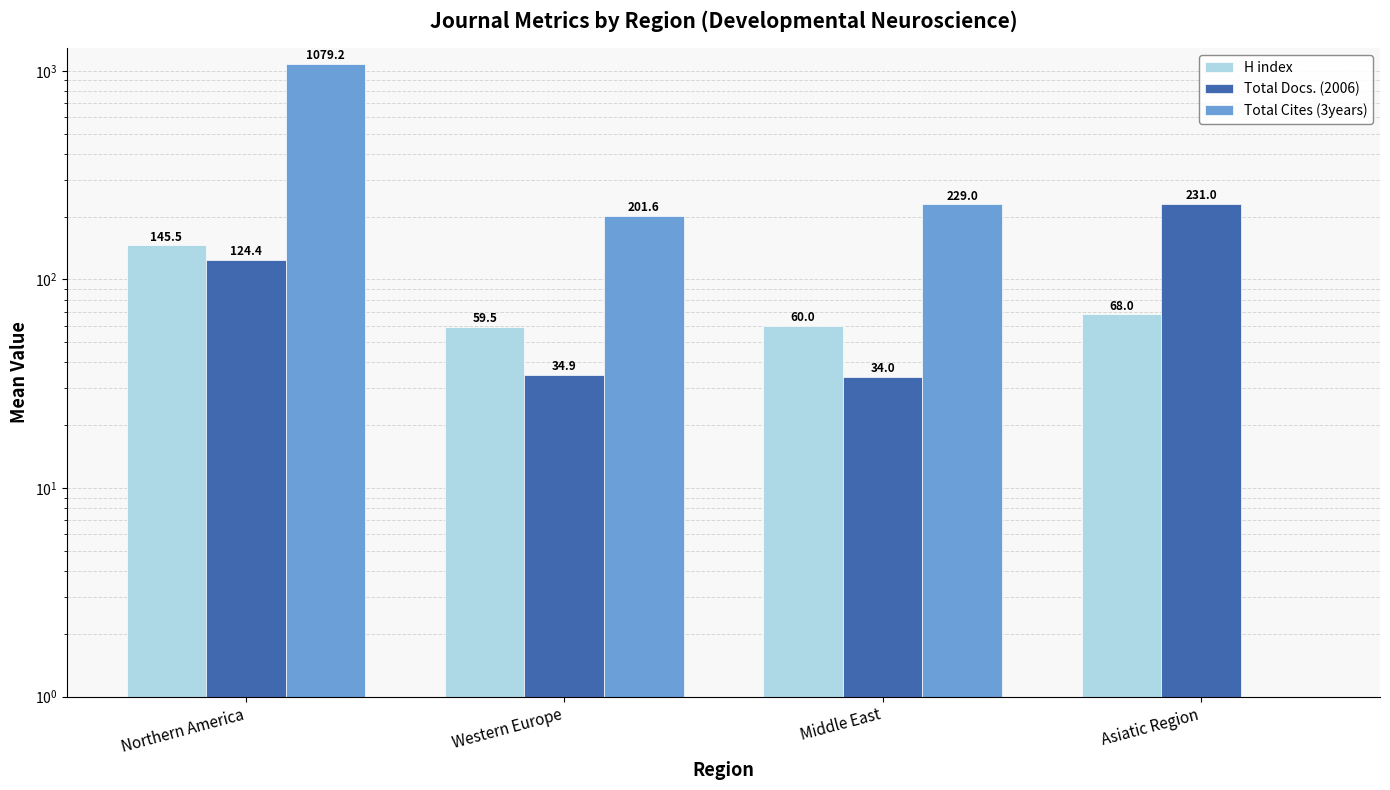

What is the difference between the maximum and minimum values in the Total Cites (3years) series?

1079.2